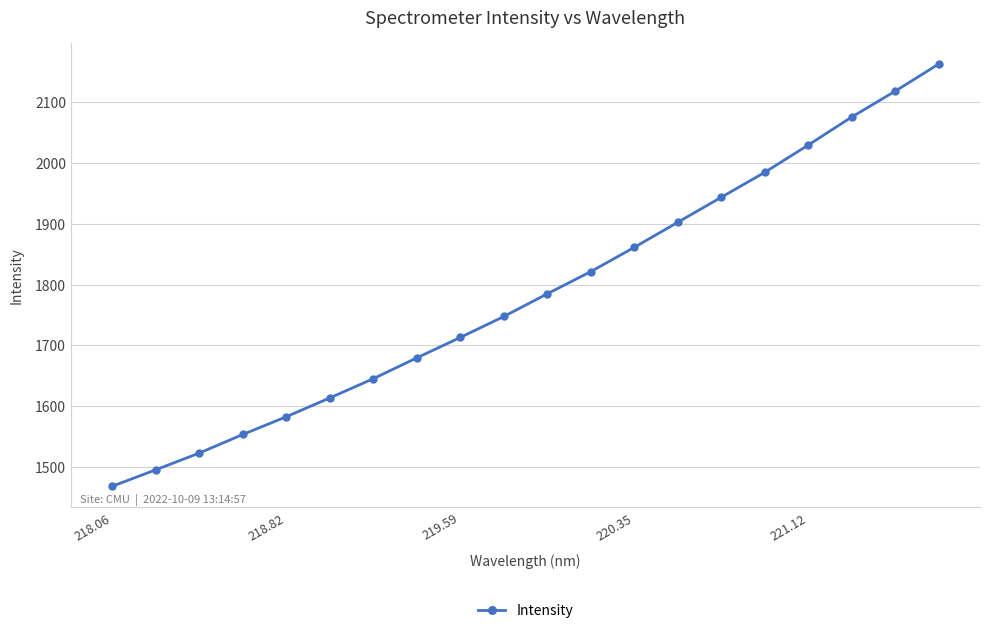

What is the difference between the maximum and minimum values?

693.6